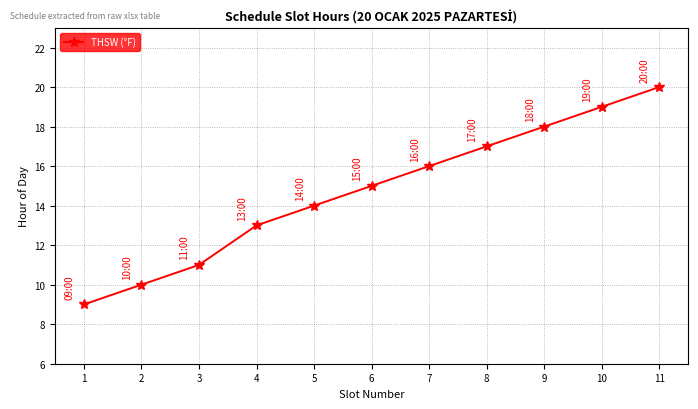

Which label corresponds to the smallest value in the chart?

1